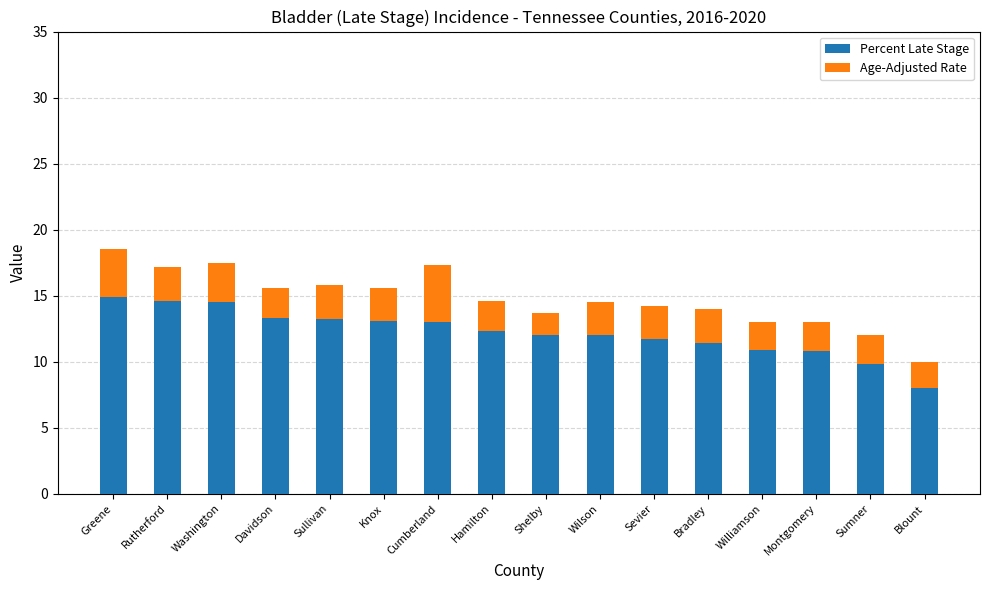

What is the difference between the maximum and minimum values in the Percent Late Stage series?

6.9